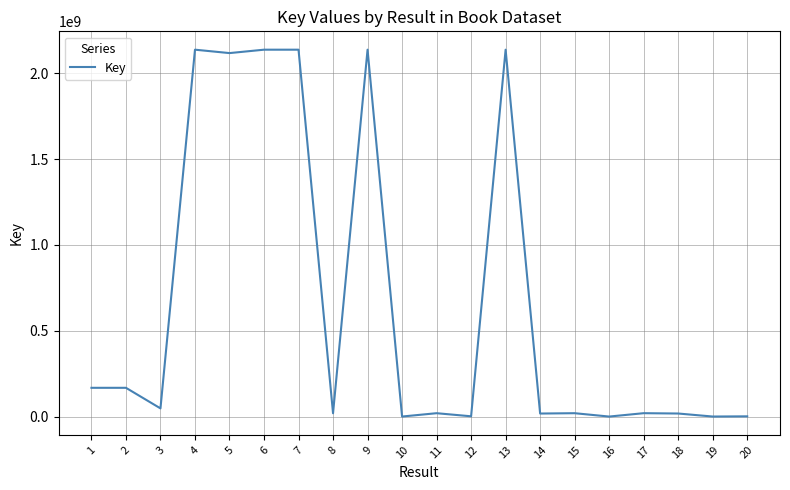

The value at 7 is 2137673962. True or false?

True